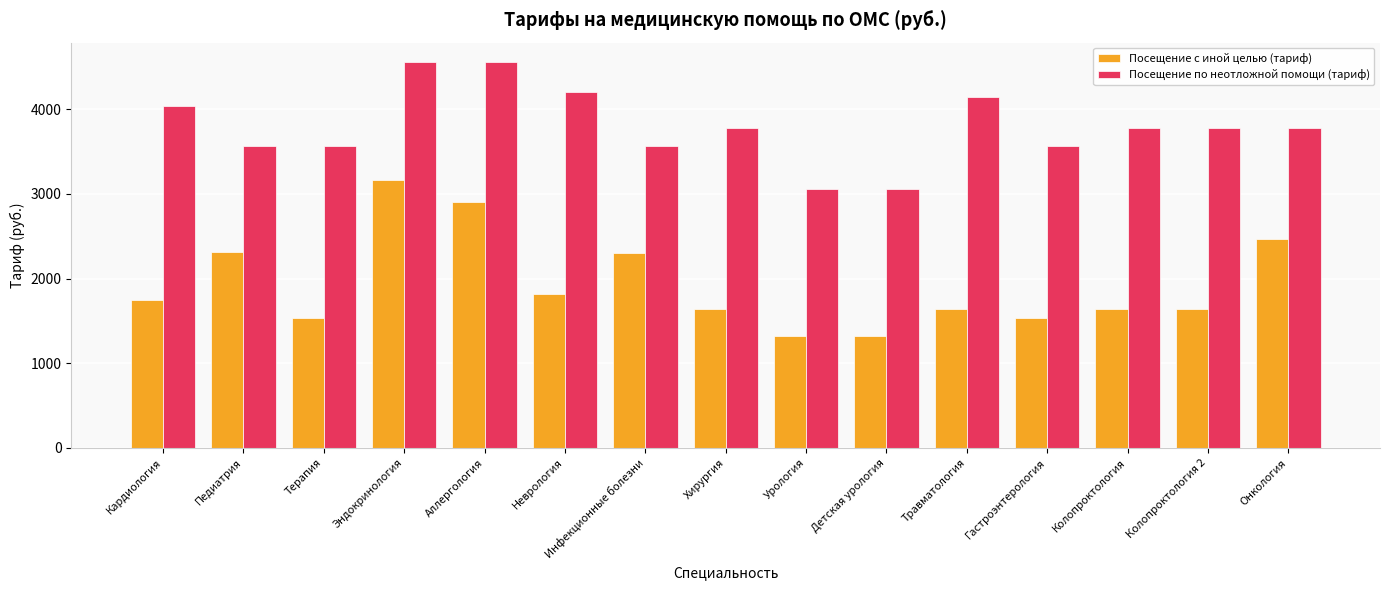

What is the difference between the highest and lowest values at Урология?

1731.2